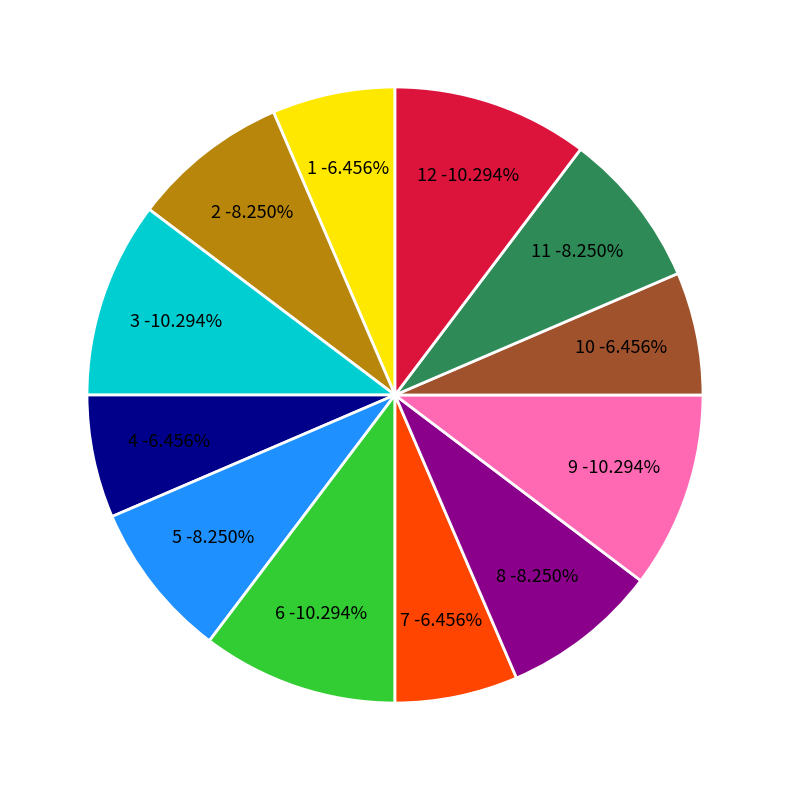

The 5 slice represents 8% of the pie. True or false?

True